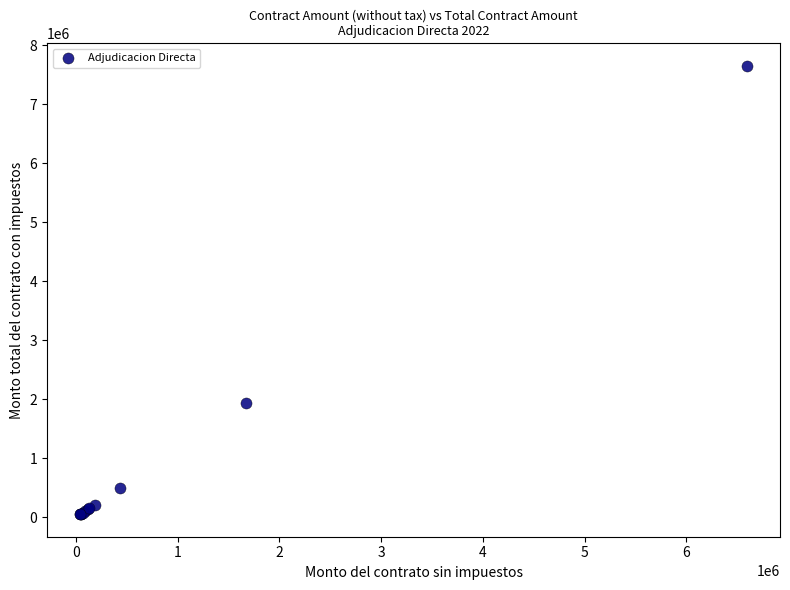

What Y value in the scatter plot is closest to 3848956?

1933528.4